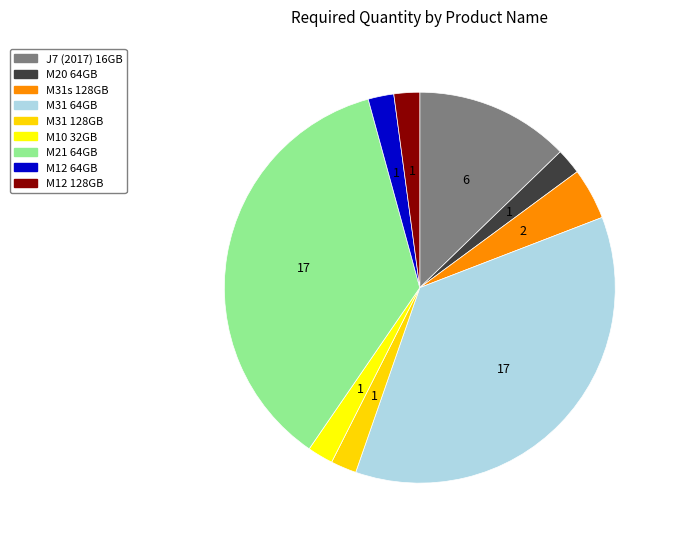

Does M12 128GB account for over 50% of the chart?

No